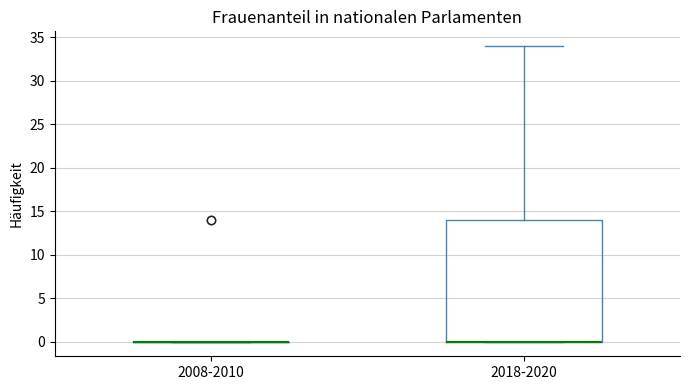

Reading left to right, read every box against the y-axis: the position of its median line, the range the box covers, and the ends of its whiskers. The values are not printed on the chart, so give them approximately, as read against the axis.

2008-2010: box collapsed to a line at 0, whiskers 0 to 0
2018-2020: median 0 (drawn on the box's lower edge), box 0 to 14, whiskers 0 to 34